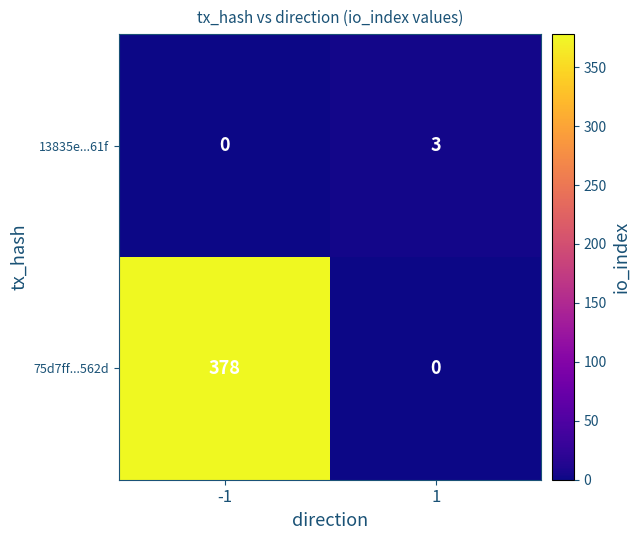

What is the sum of all 13835e...61f values?

3